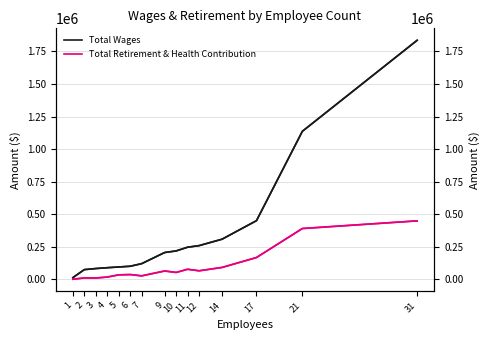

How many values in Total Retirement & Health Contribution are above zero?

14